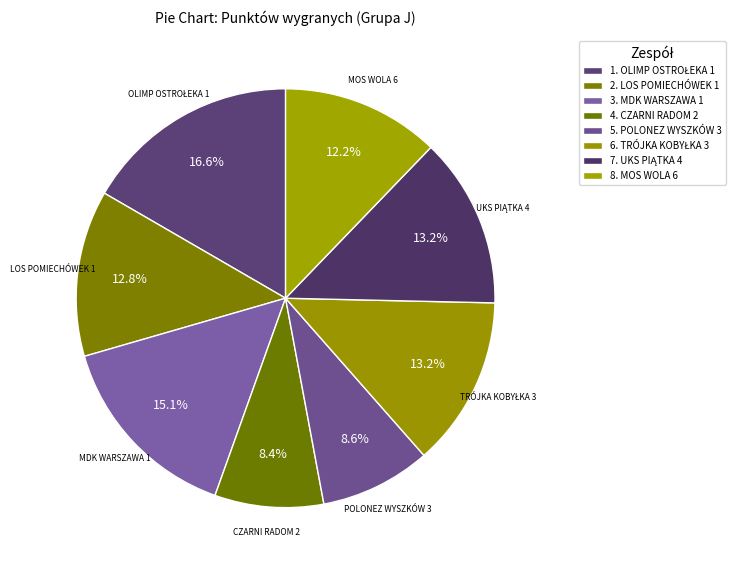

How many slices are in this pie chart?

8